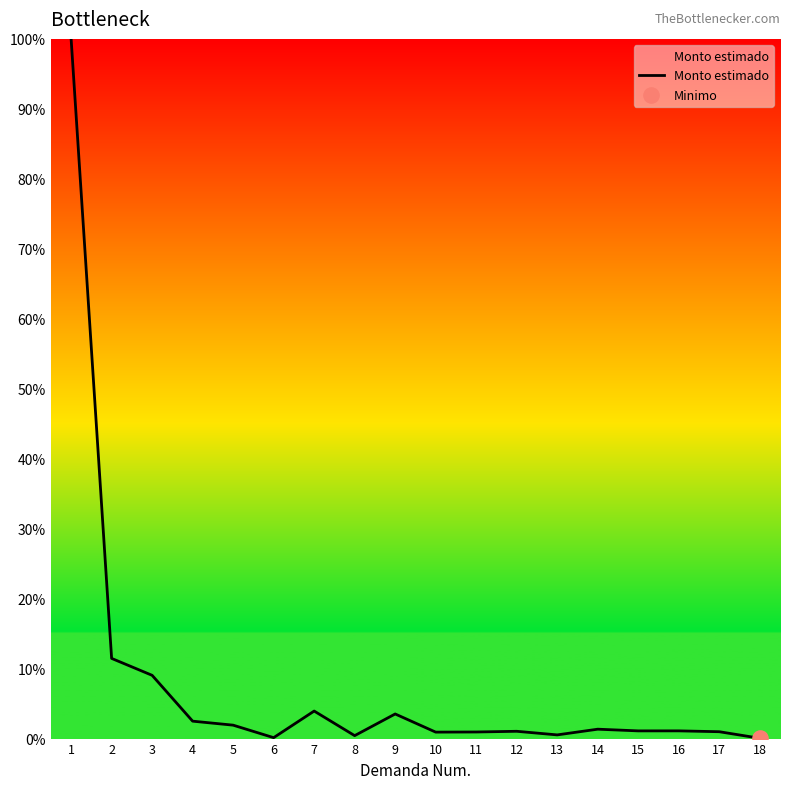

What is the change in value from 9 to 14?

-2.2